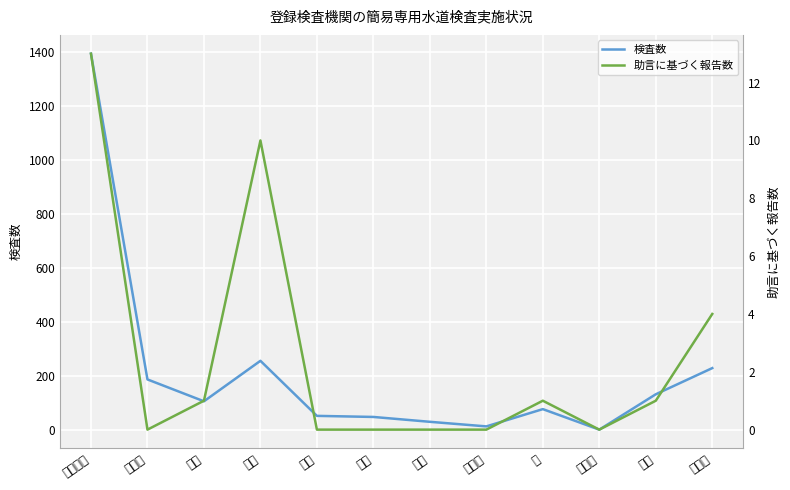

How many data points does each series have?

12